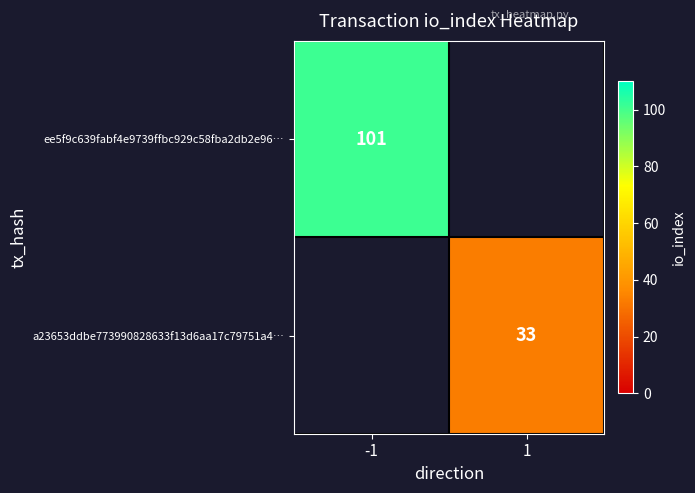

Is the value of a23653ddbe773990828633f13d6aa17c79751a4… at 1 greater than the value of ee5f9c639fabf4e9739ffbc929c58fba2db2e96… at -1?

No